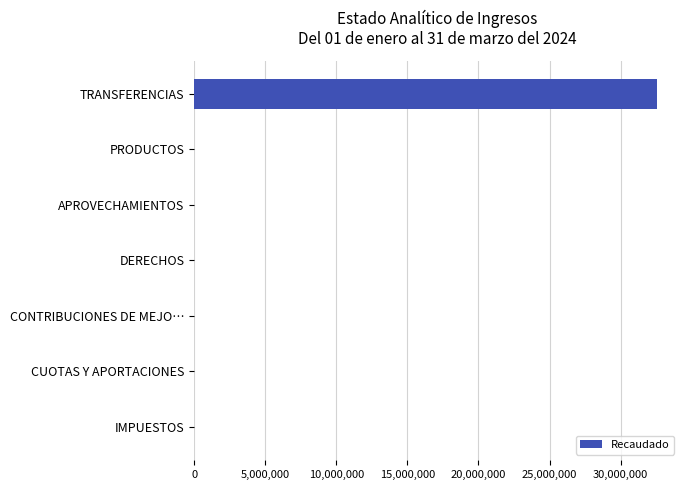

What is the greatest value displayed?

32557876.0